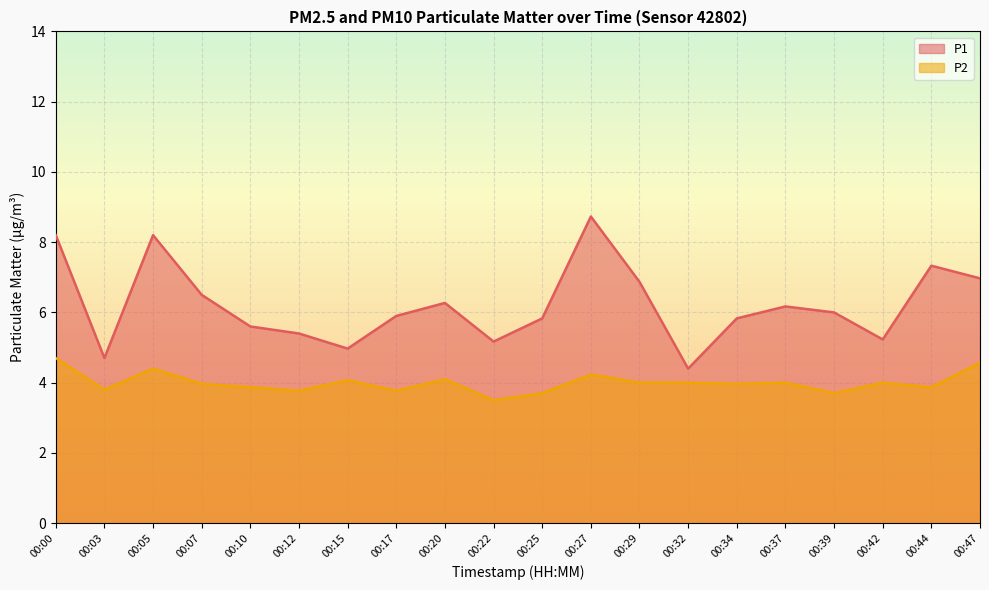

Which series has the largest range (max minus min)?

P1